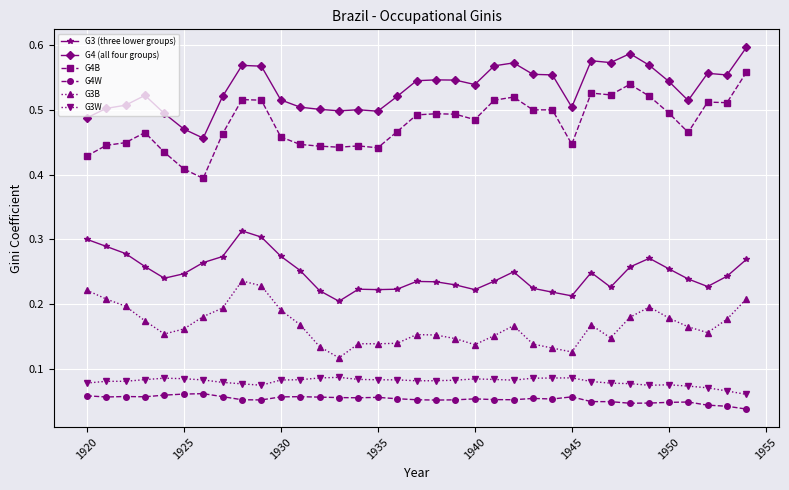

Which series has the largest total across all categories?

G4 (all four groups)